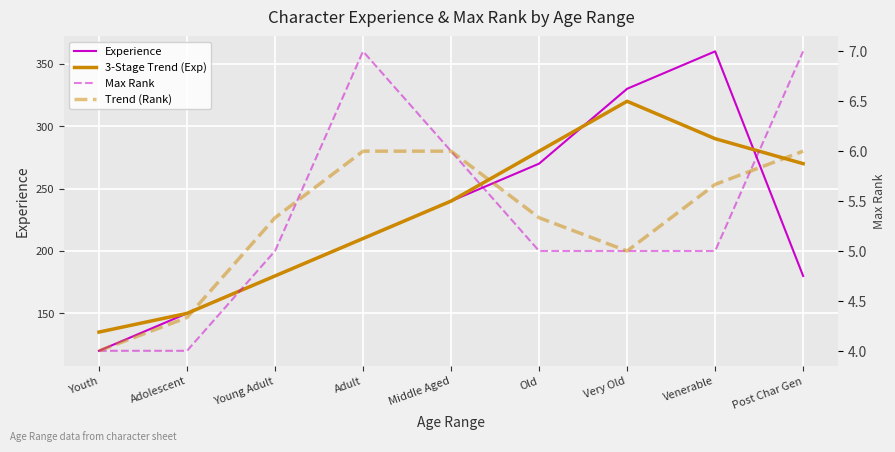

Reading right to left, transcribe all the data shown in this chart.

Experience: 180.0	360.0	330.0	270.0	240.0	210.0	180.0	150.0	120.0
3-Stage Trend (Exp): 270.0	290.0	320.0	280.0	240.0	210.0	180.0	150.0	135.0
Max Rank: 7.0	5.0	5.0	5.0	6.0	7.0	5.0	4.0	4.0
Trend (Rank): 6.0	5.7	5.0	5.3	6.0	6.0	5.3	4.3	4.0